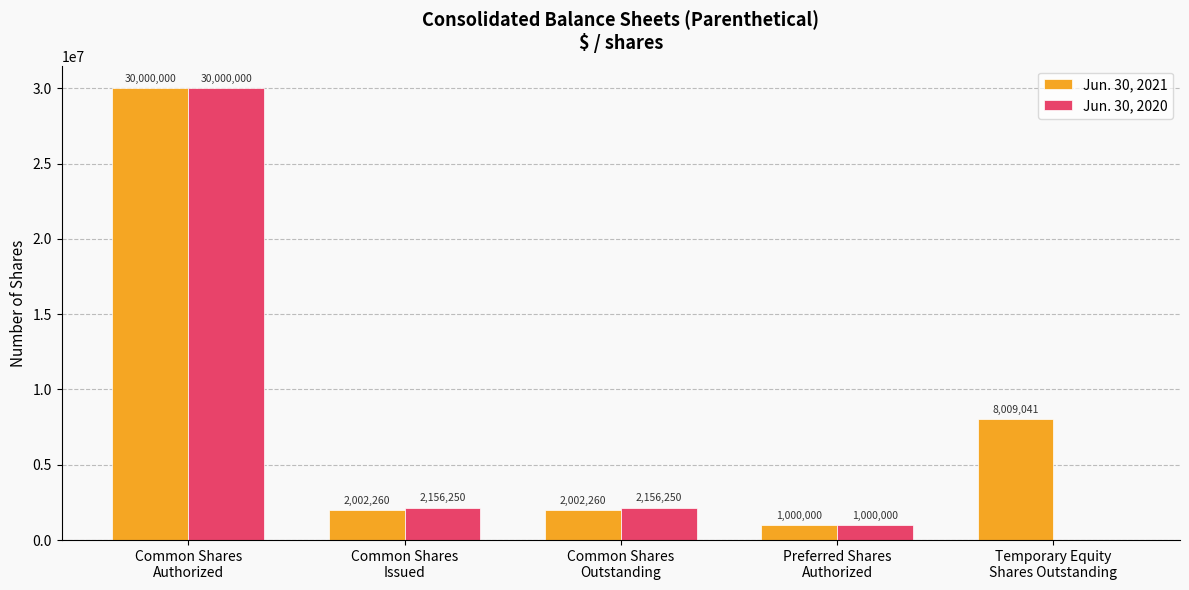

What are all the series names shown in the legend?

Jun. 30, 2021, Jun. 30, 2020